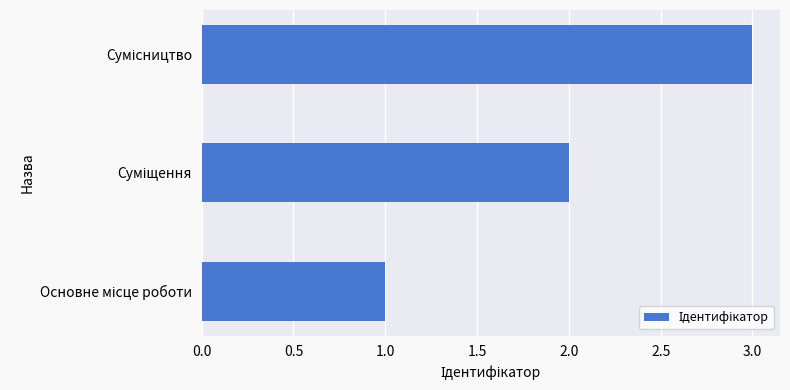

What is the maximum value shown in the chart?

3